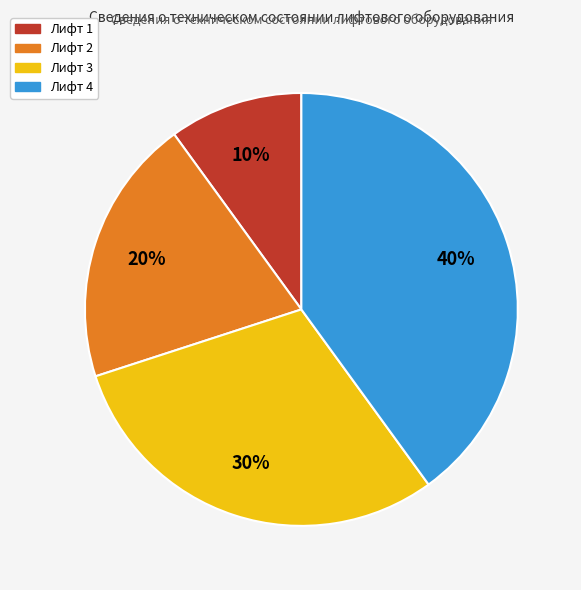

To the nearest percent, what is the difference between the largest and smallest slice percentages?

30%